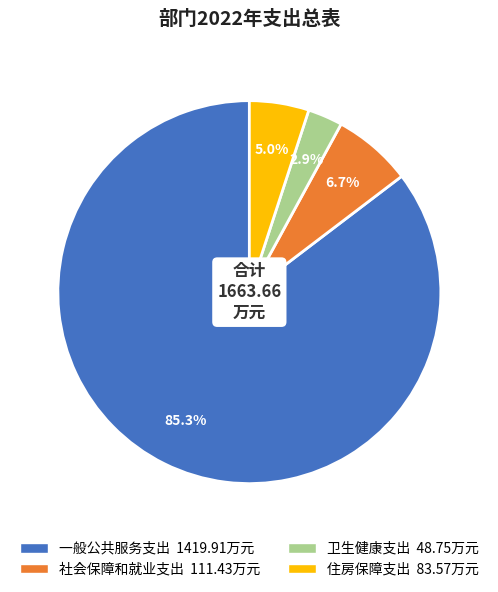

What is the total percentage of 卫生健康支出 and 社会保障和就业支出?

9.6%